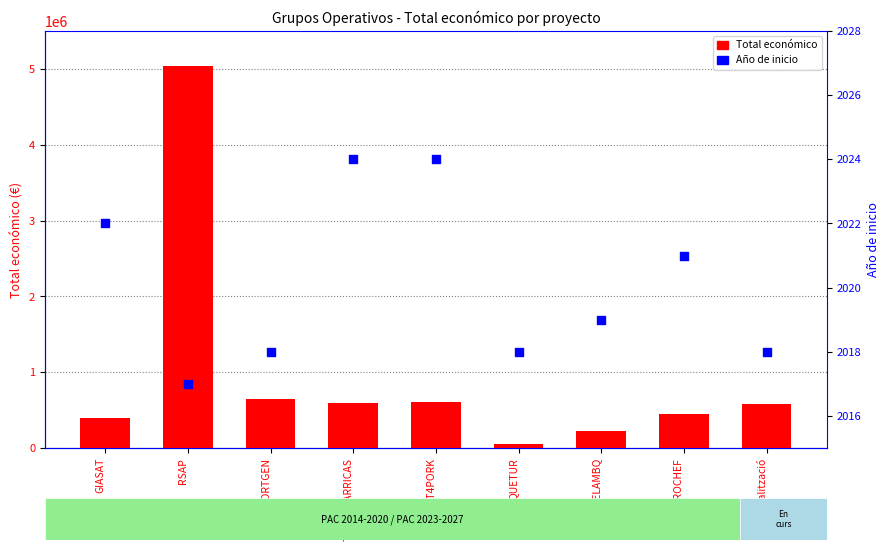

What is the total value across all series at DIGIT4PORK?

611230